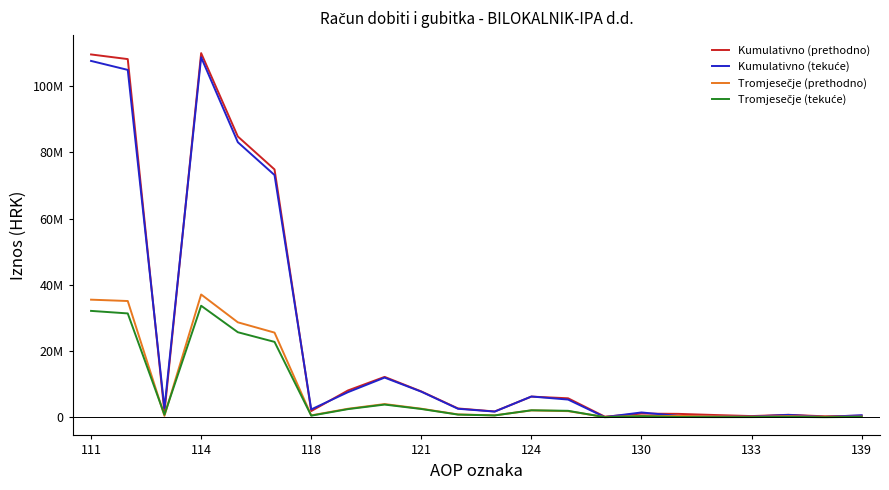

Is this an area chart (filled region under the line)?

No